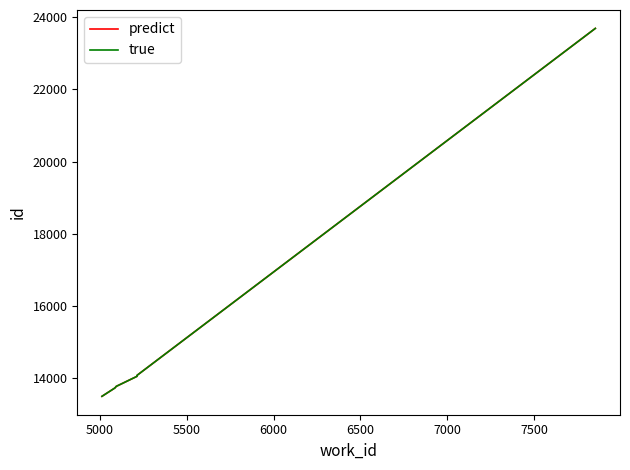

Rank the series by their maximum value, from highest to lowest.

predict, true